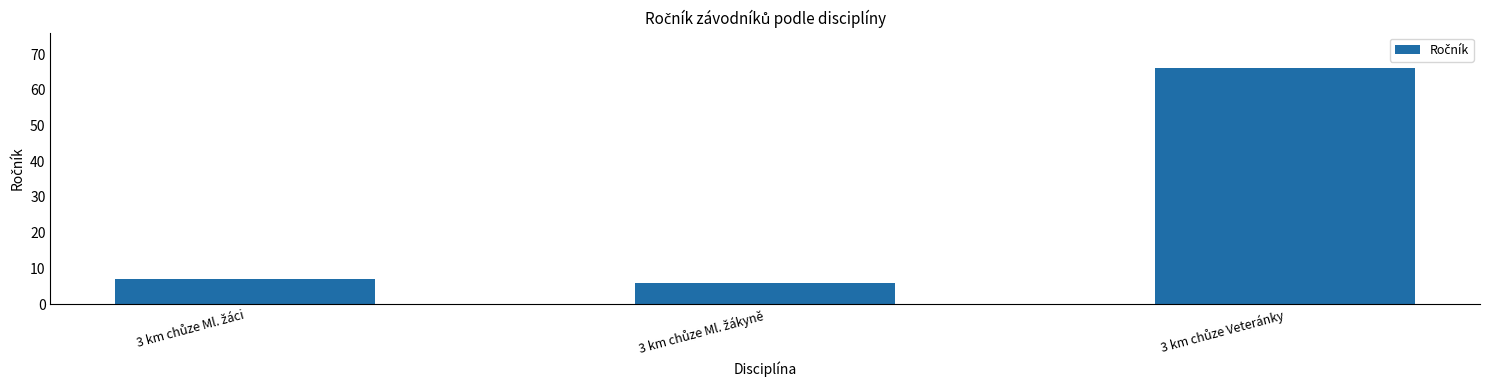

What is the difference between the maximum and minimum values?

60